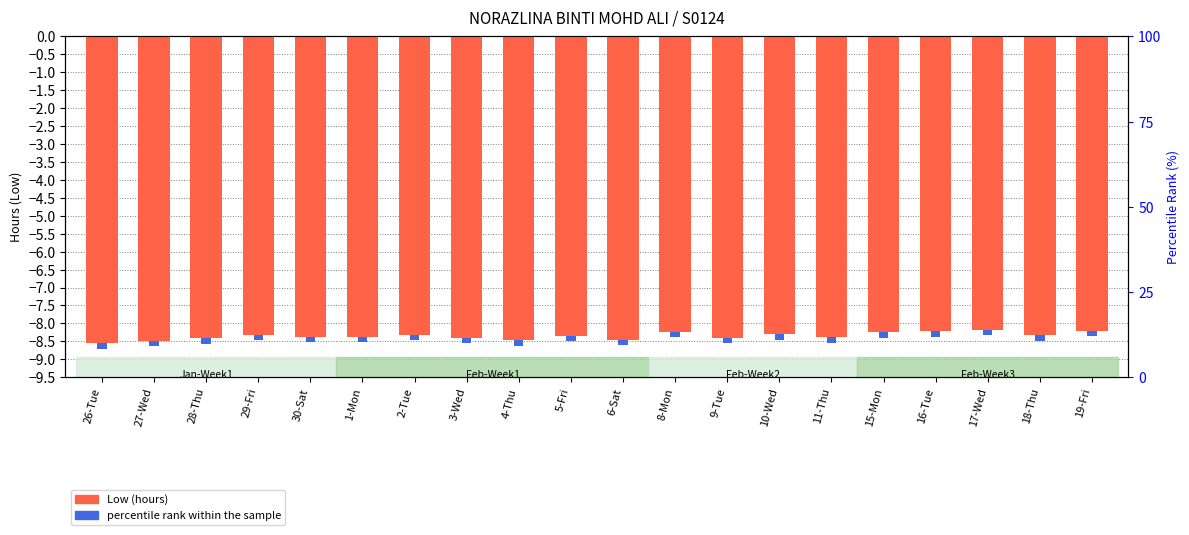

How many bars are there in each group?

2